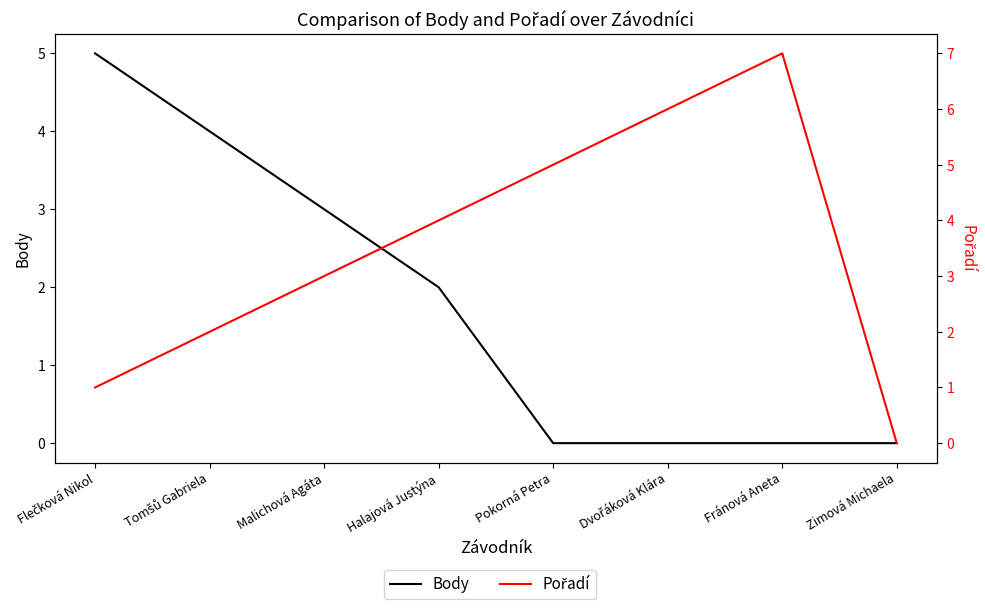

What is the average value of the Pořadí series?

4